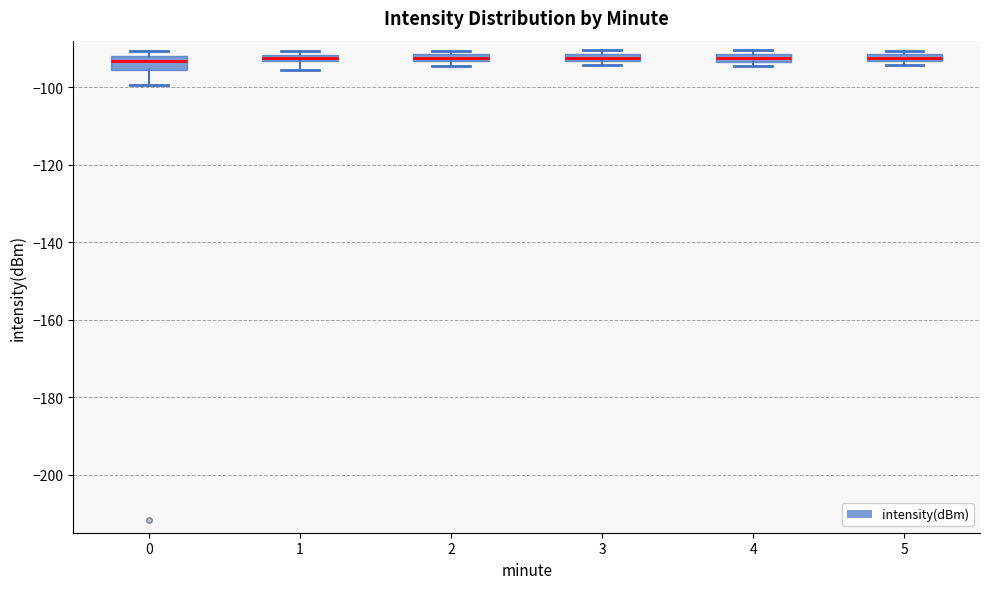

Where is the lower edge of the box at x = 1 on the y-axis? The values are not printed on the chart, so give them approximately, as read against the axis.

-94